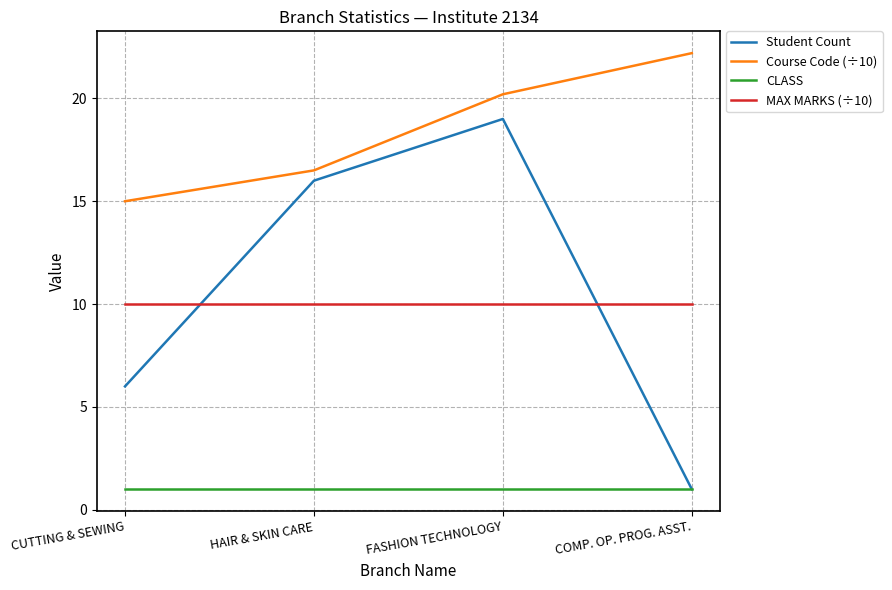

What position from the left is COMP. OP. PROG. ASST.?

4